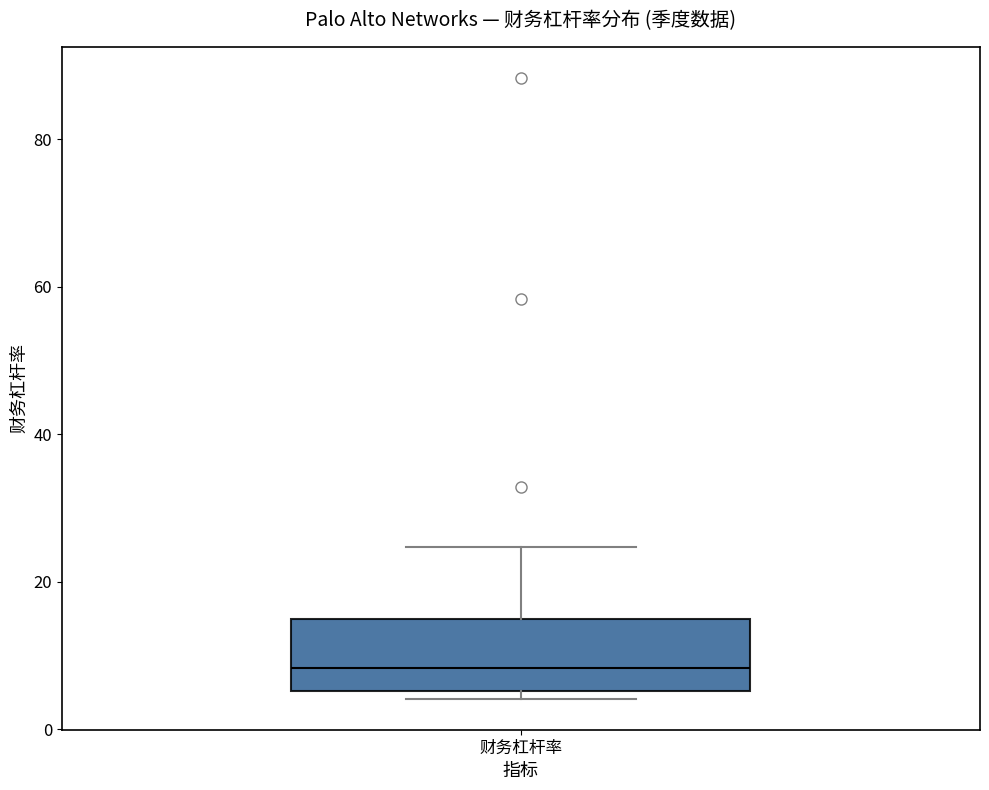

Where does the median line of the box for 财务杠杆率 sit on the y-axis? The values are not printed on the chart, so give them approximately, as read against the axis.

8